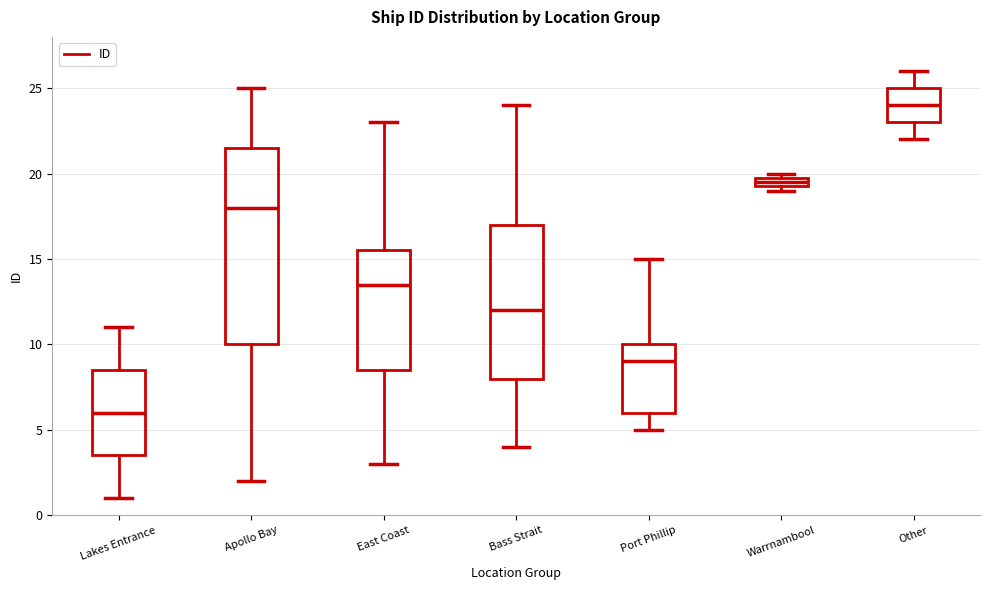

Which box has the lowest median line?

Lakes Entrance